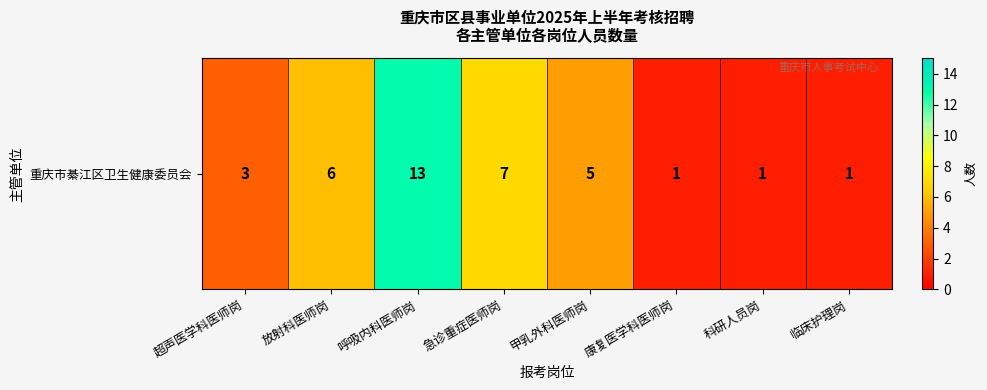

Which label corresponds to the largest value in the chart?

呼吸内科医师岗